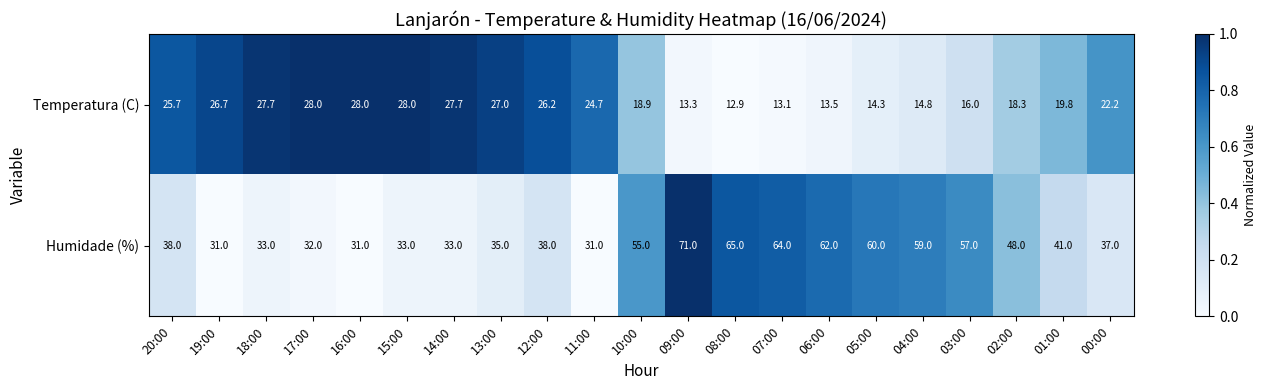

Which category has the highest value across all series?

09:00